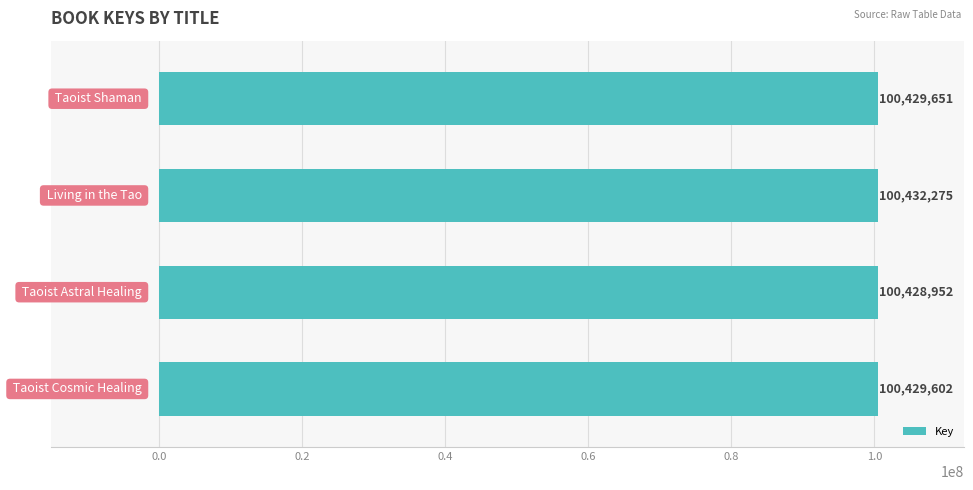

What is the average value?

100430120